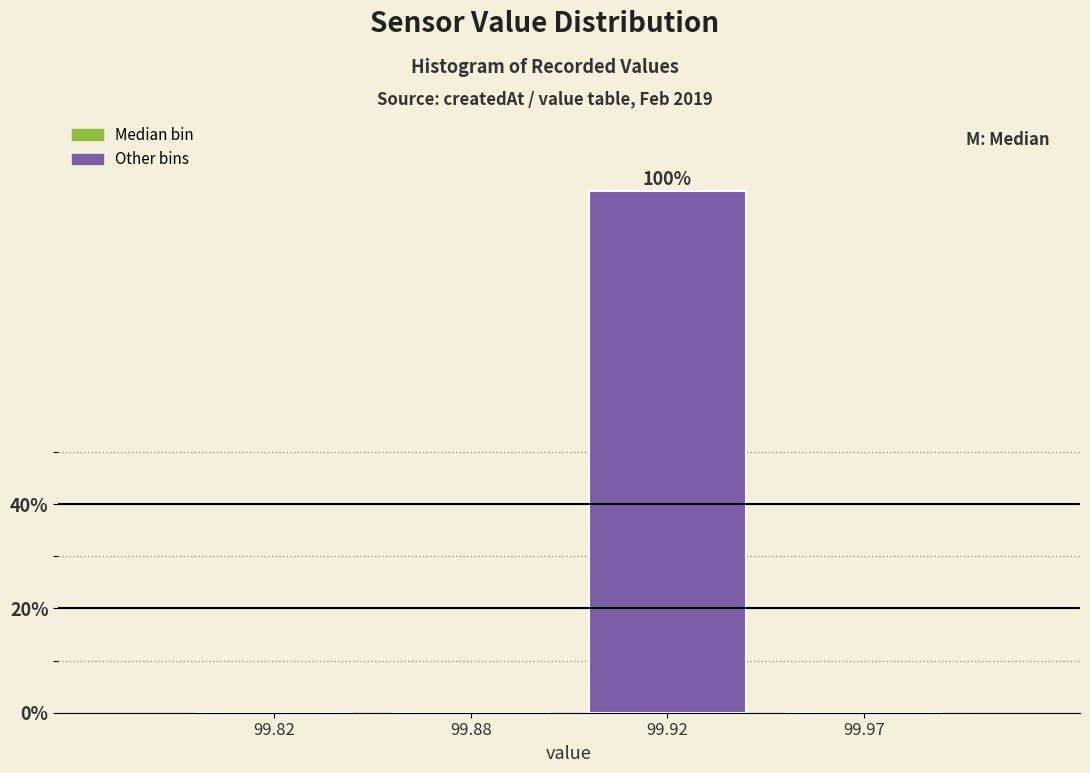

Reading left to right, list all the values displayed in this chart.

99.82=0	99.88=0	99.92=100	99.97=0